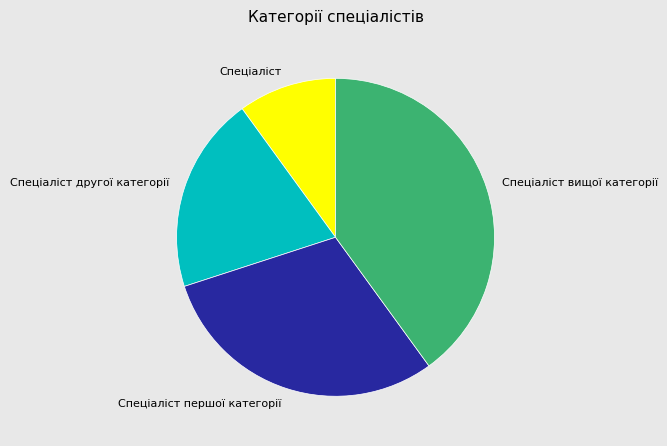

What is the smallest slice in the pie chart?

Спеціаліст